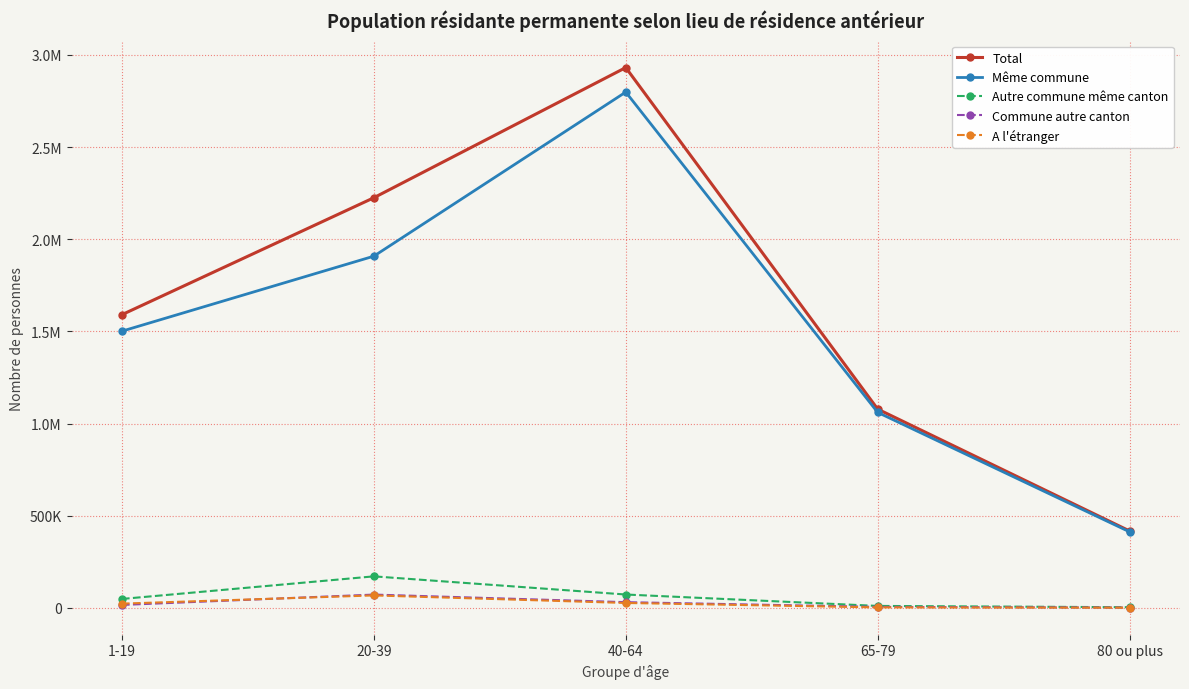

Which label corresponds to the largest value in the chart?

40-64